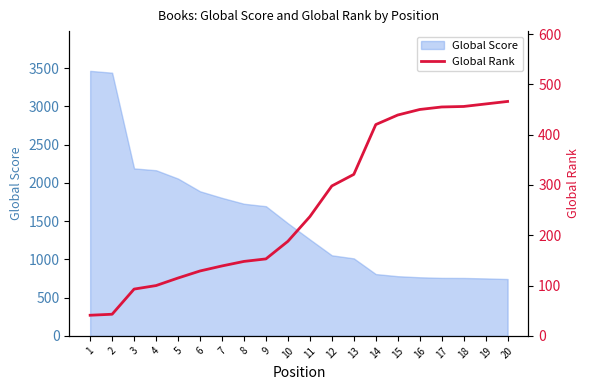

What is the maximum value for Global Score?

3464